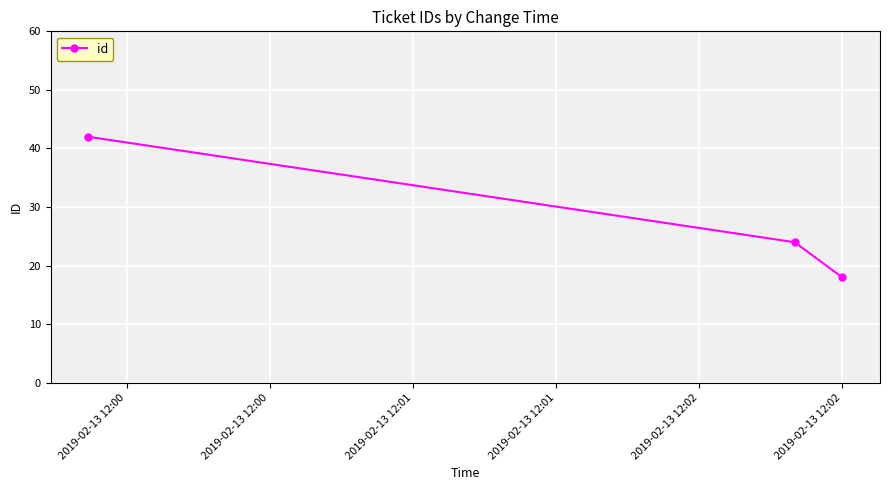

What is the sum of all values?

84